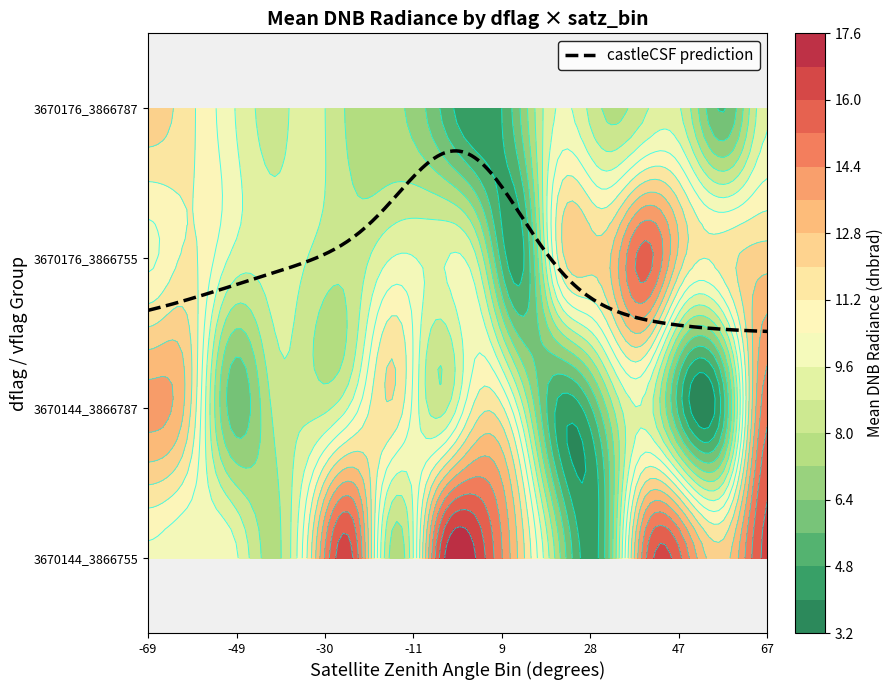

How many values in the 3670144_3866787 series exceed 9?

8